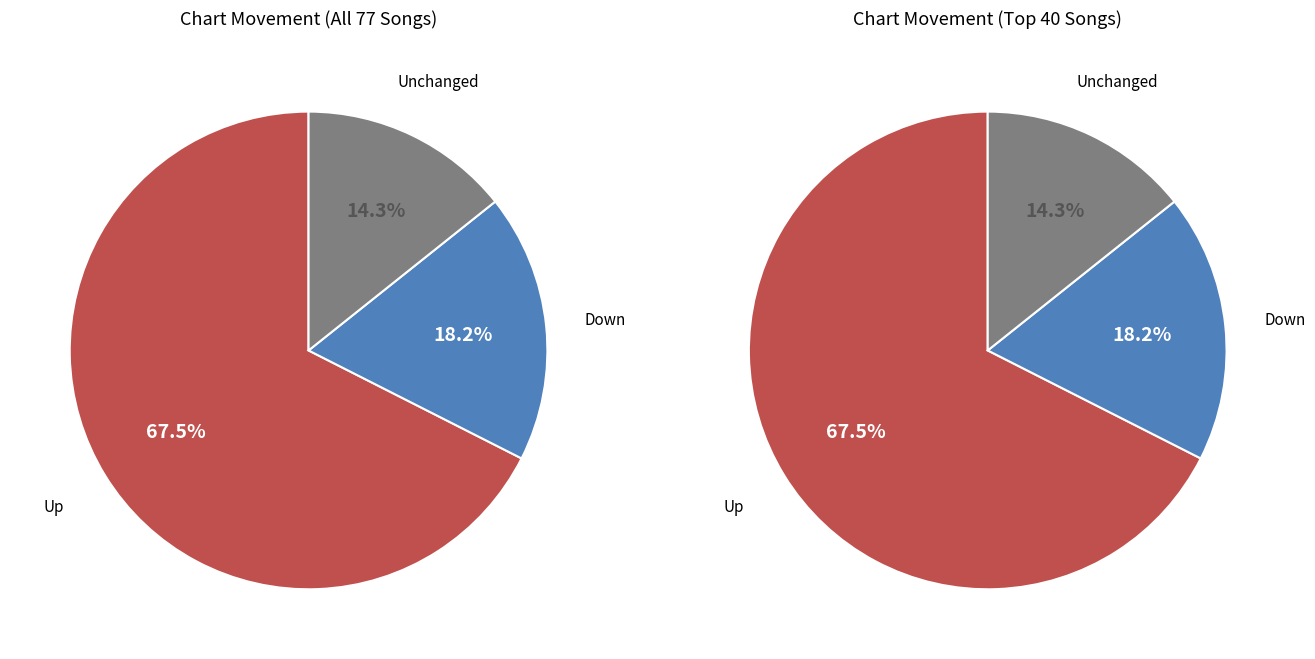

What is the total percentage of up and -?

81.8%